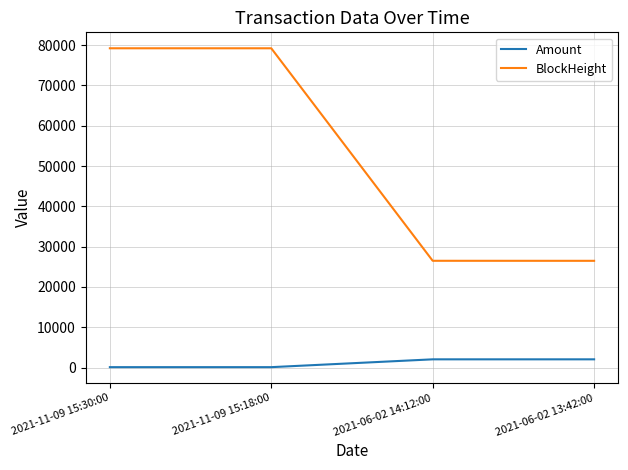

What is the total value across all series at 2021-06-02 13:42:00?

28544.9